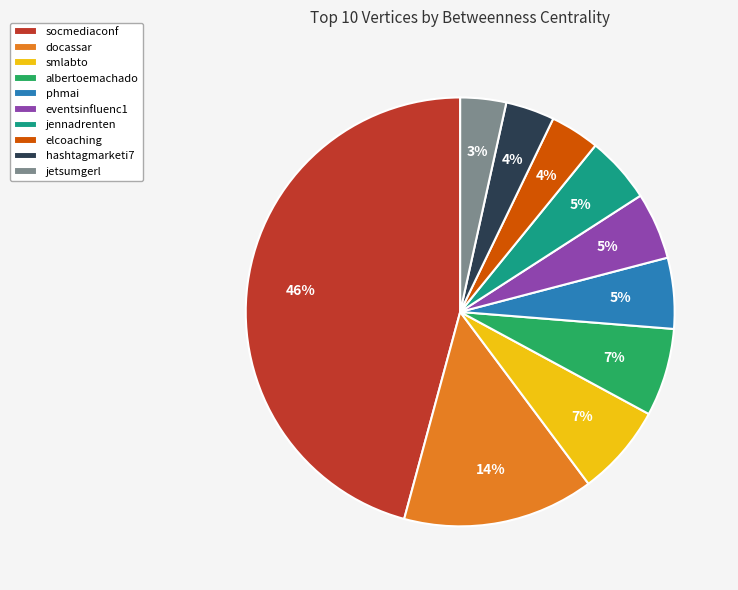

To the nearest percent, what is the average slice percentage?

10%